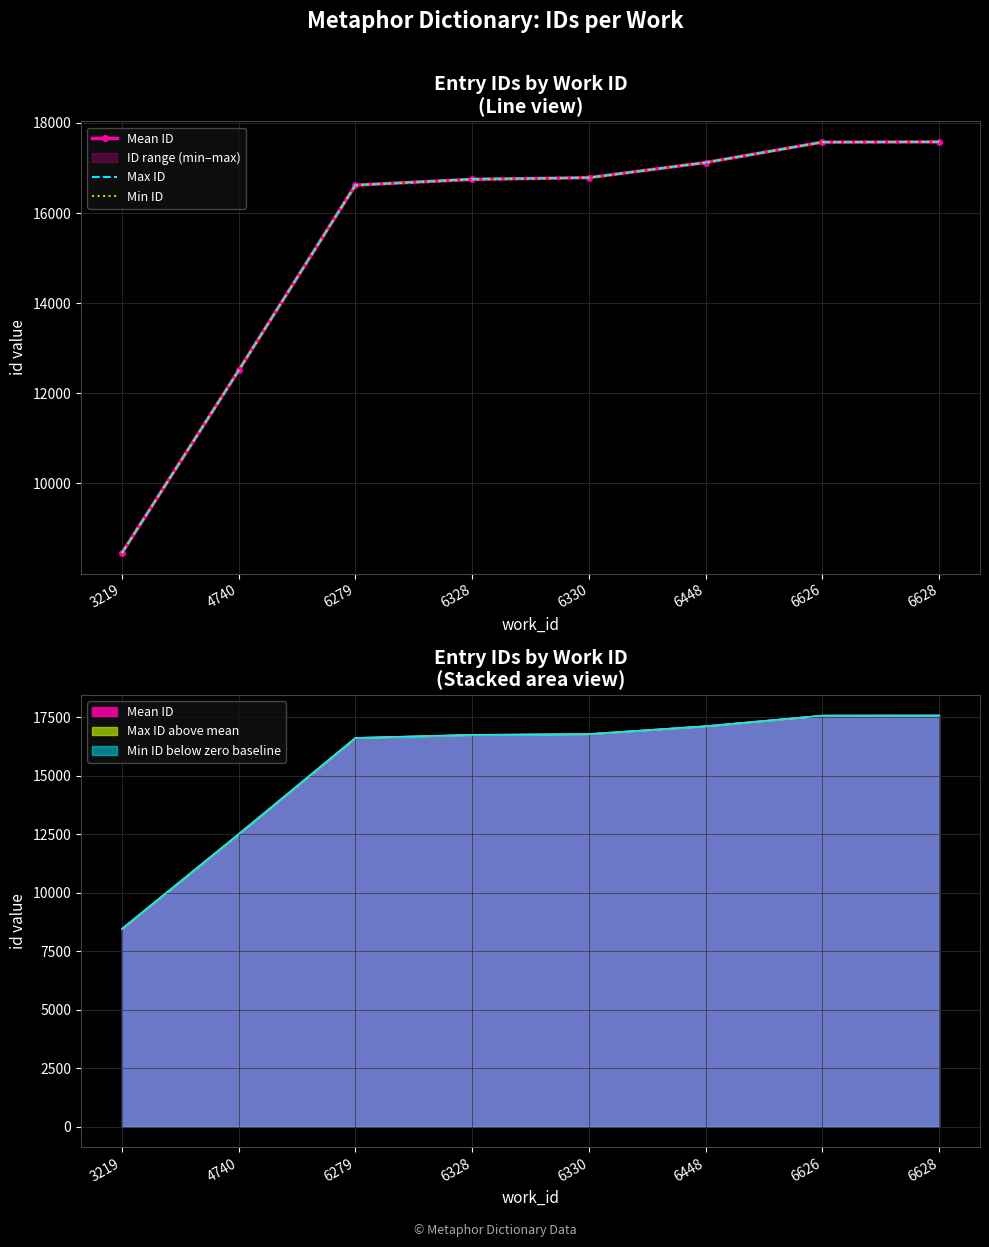

Which category has the highest value in the Min ID series?

6628